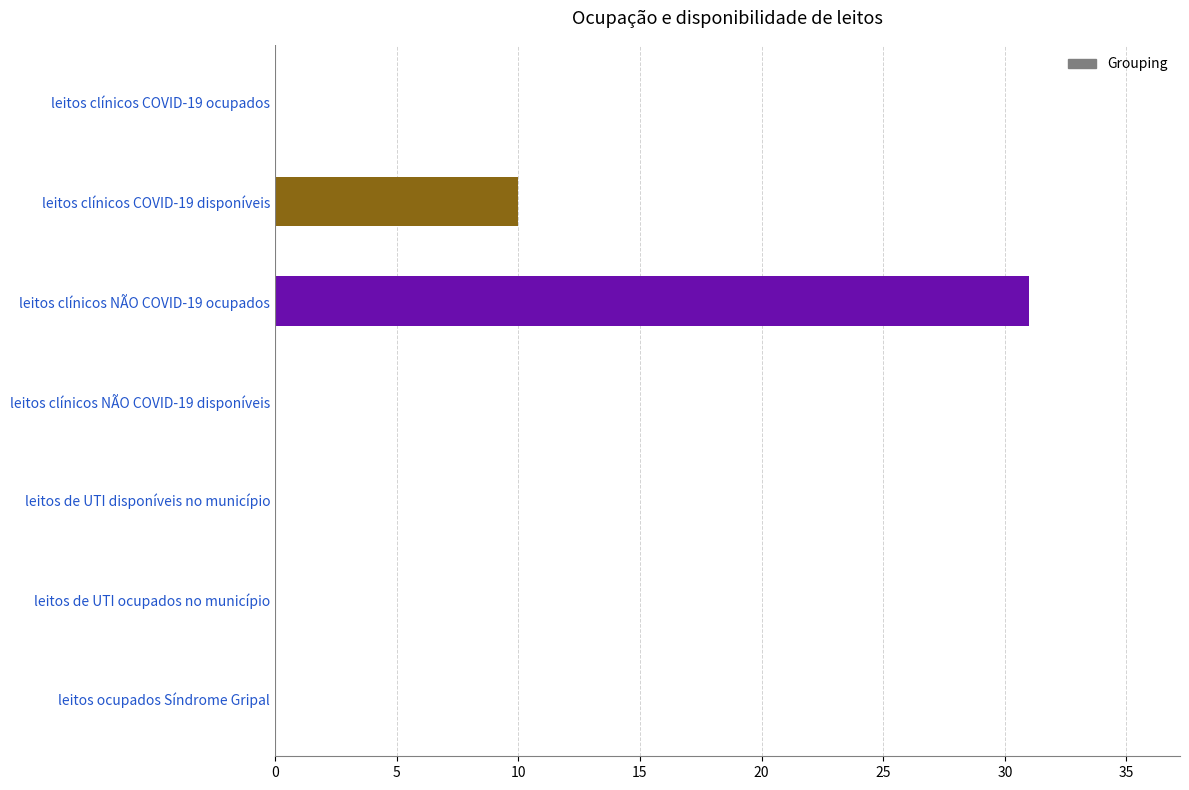

Which category has the highest value across all series?

leitos clínicos NÃO COVID-19 ocupados